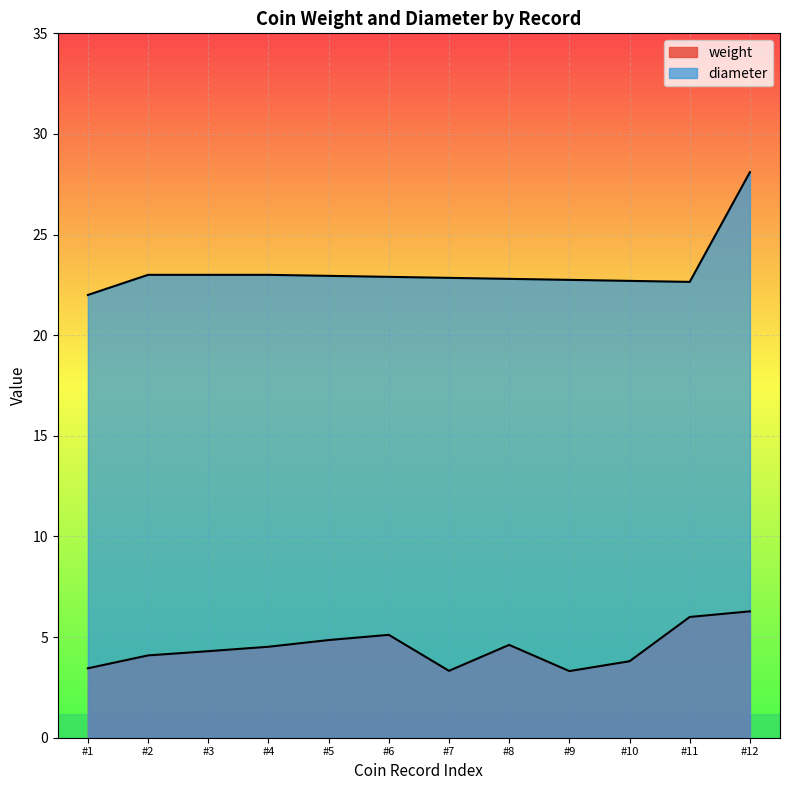

What is the difference between the second highest and minimum values?

2.7